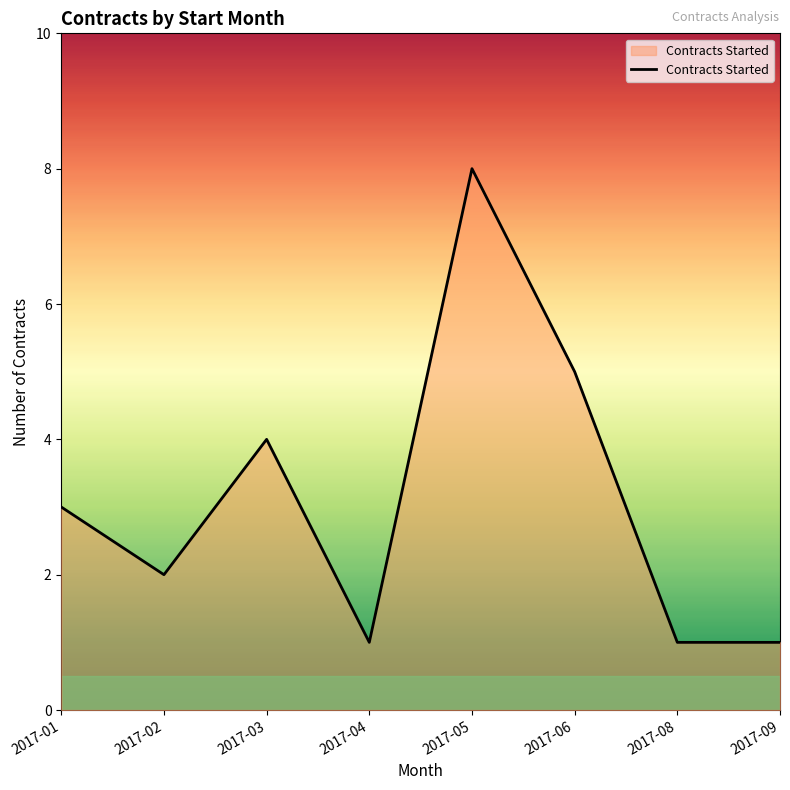

Count the number of categories in the chart.

8